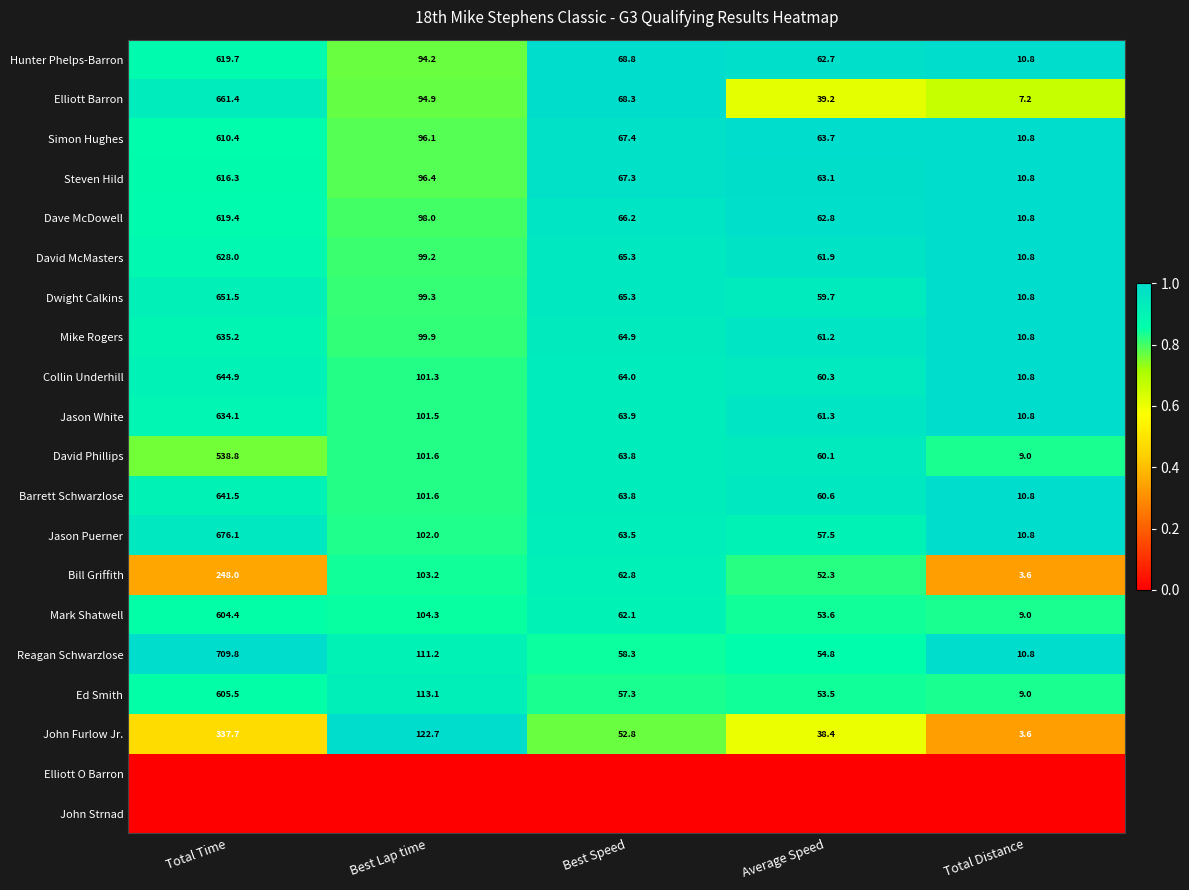

The value of Dwight Calkins at Average Speed is 18.3. True or false?

False